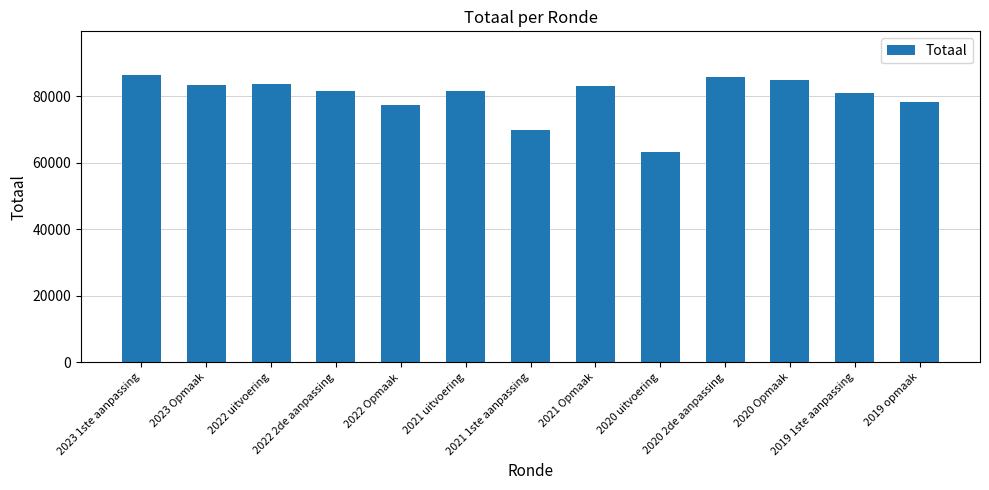

What is the maximum value shown in the chart?

86556